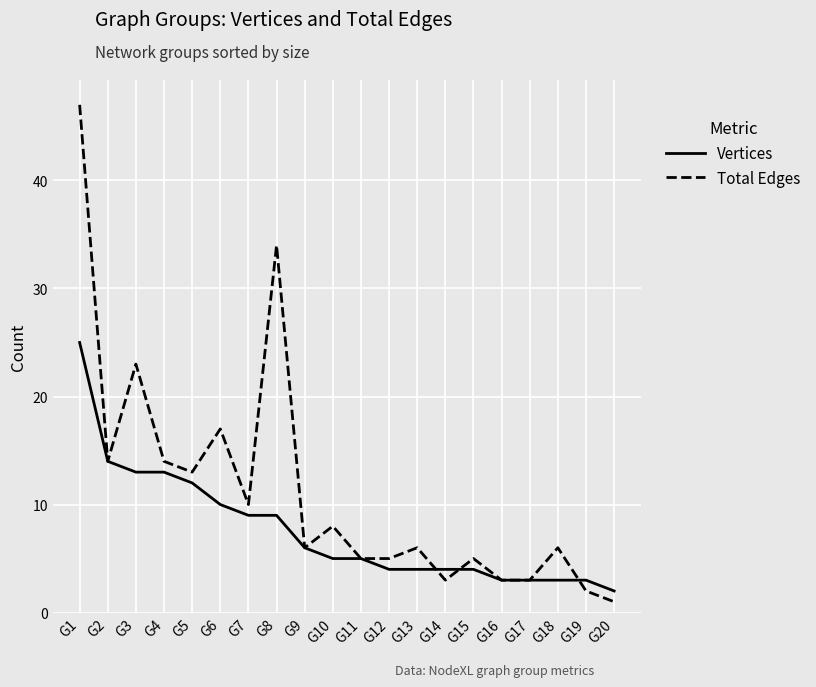

Rank the series at G18 from lowest to highest value.

Vertices, Total Edges